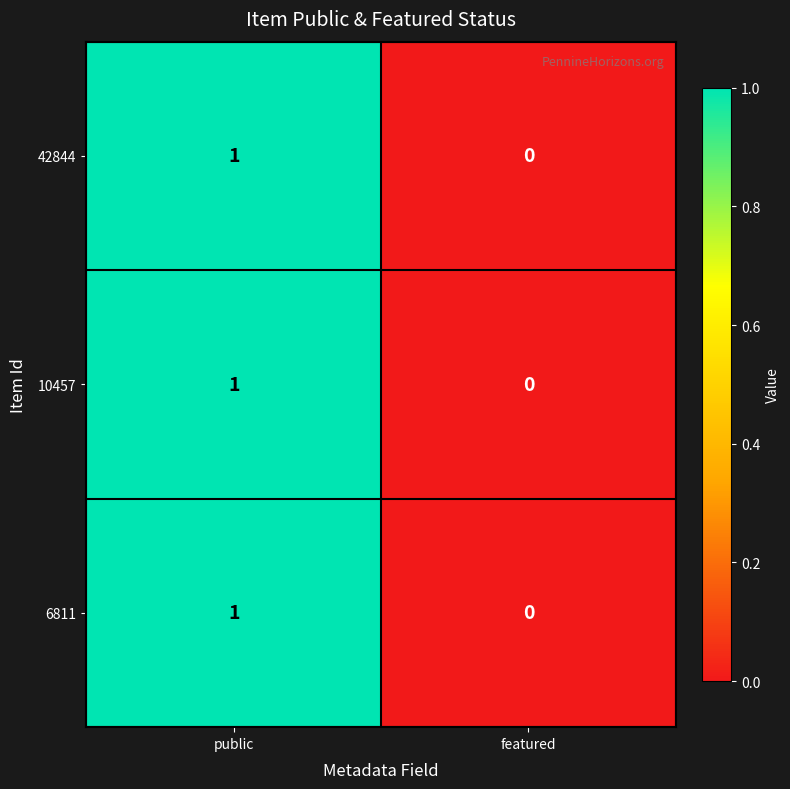

At which label does 6811 reach its minimum?

featured